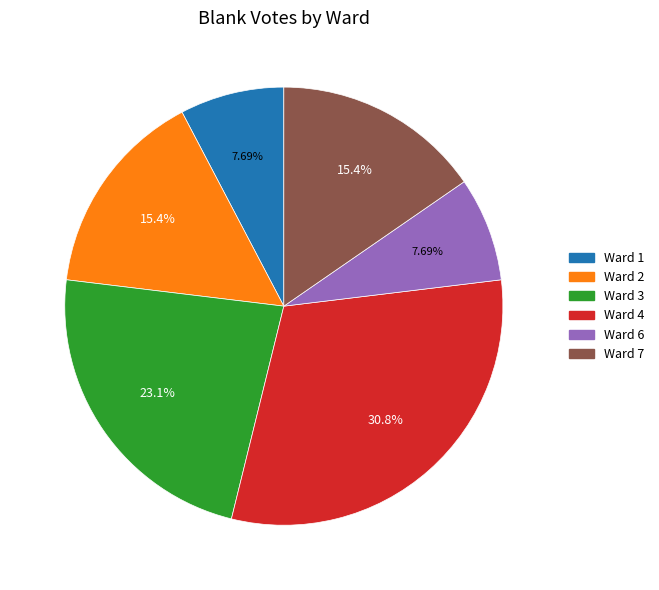

Does any single category account for the majority?

No